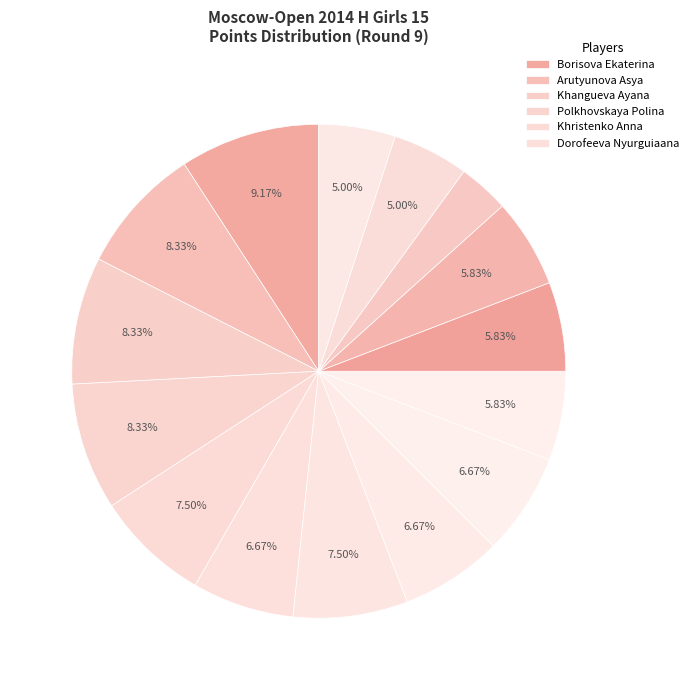

Which category has the biggest portion of the pie?

Borisova Ekaterina